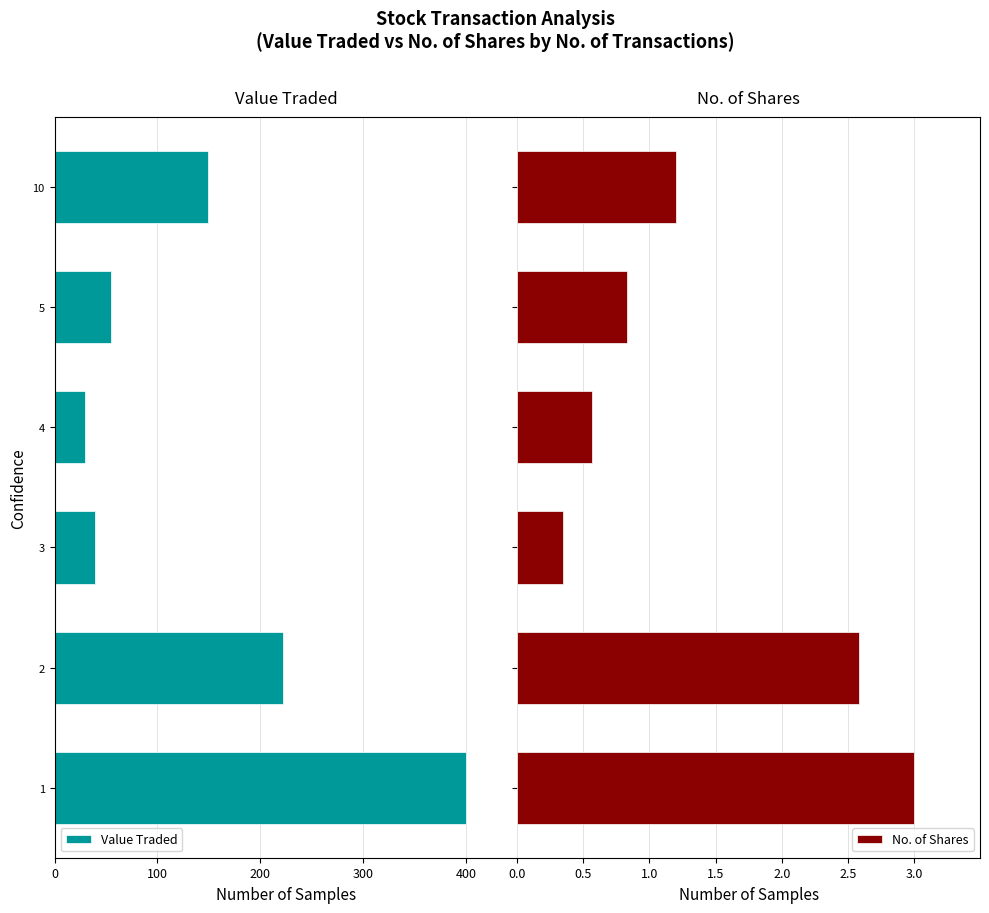

Are the bars grouped side by side (vs. stacked)?

Yes